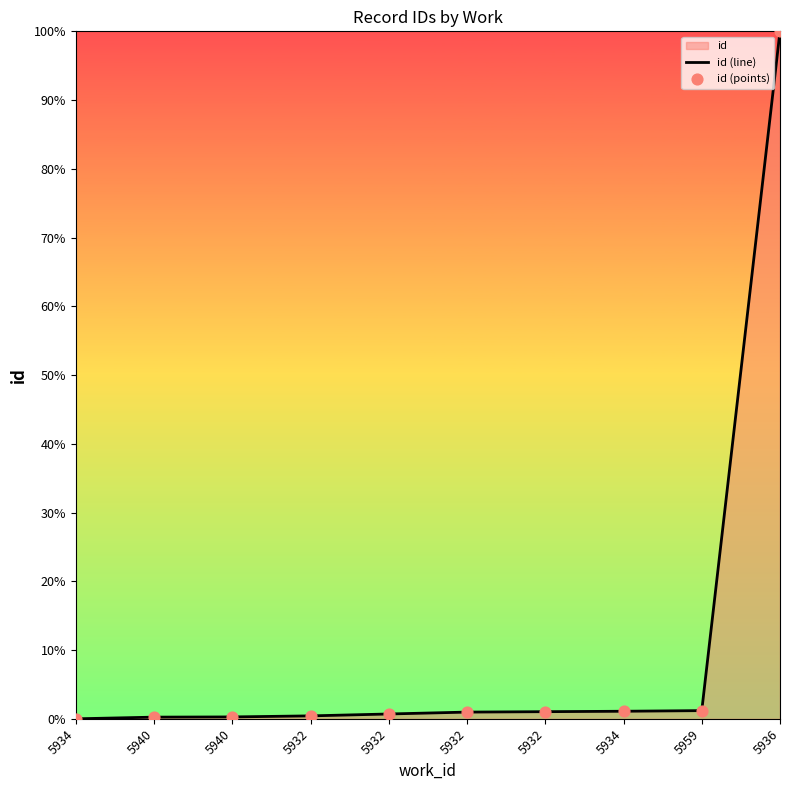

Which series has the largest total across all categories?

id (line)